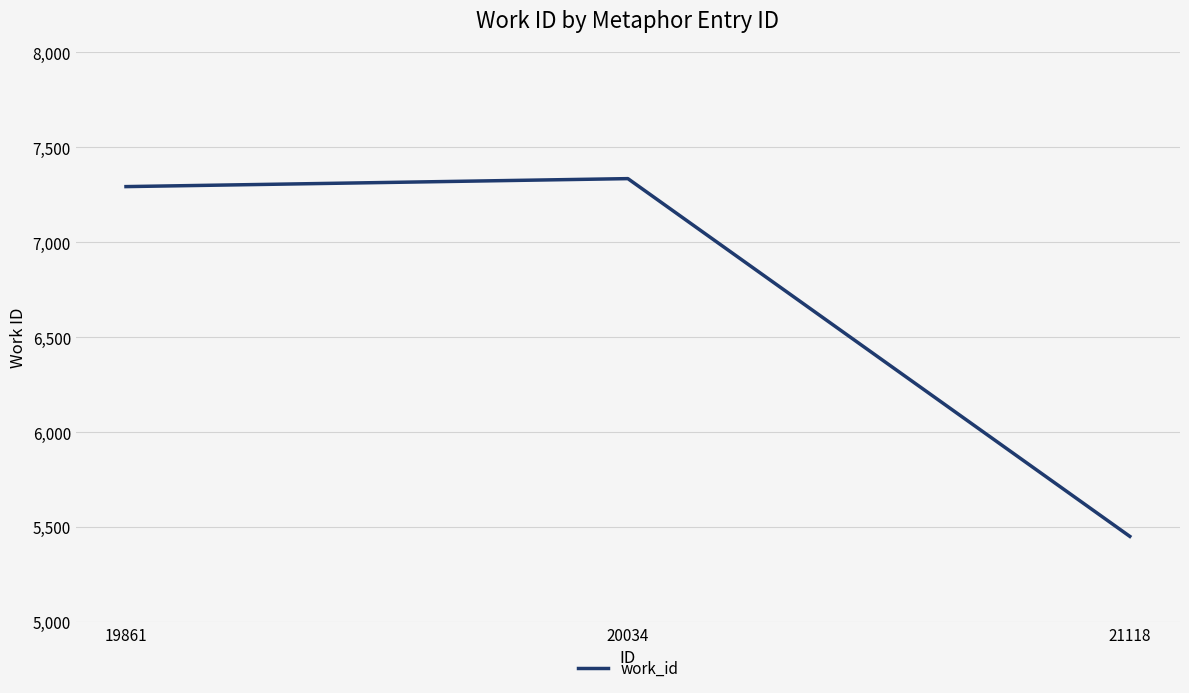

What is the change in value from 20034 to 21118?

-1883